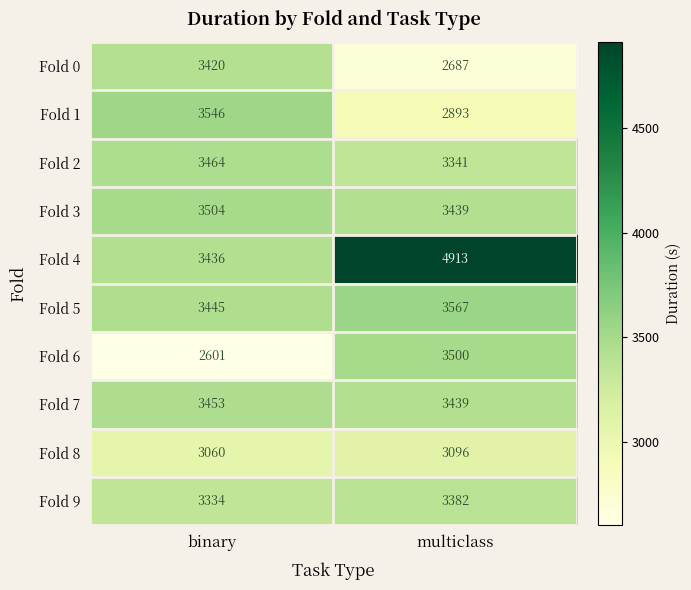

Reading right to left, list all the values displayed in this chart.

Fold 0: 2687	3420
Fold 1: 2893	3546
Fold 2: 3341	3464
Fold 3: 3439	3504
Fold 4: 4913	3436
Fold 5: 3567	3445
Fold 6: 3500	2601
Fold 7: 3439	3453
Fold 8: 3096	3060
Fold 9: 3382	3334